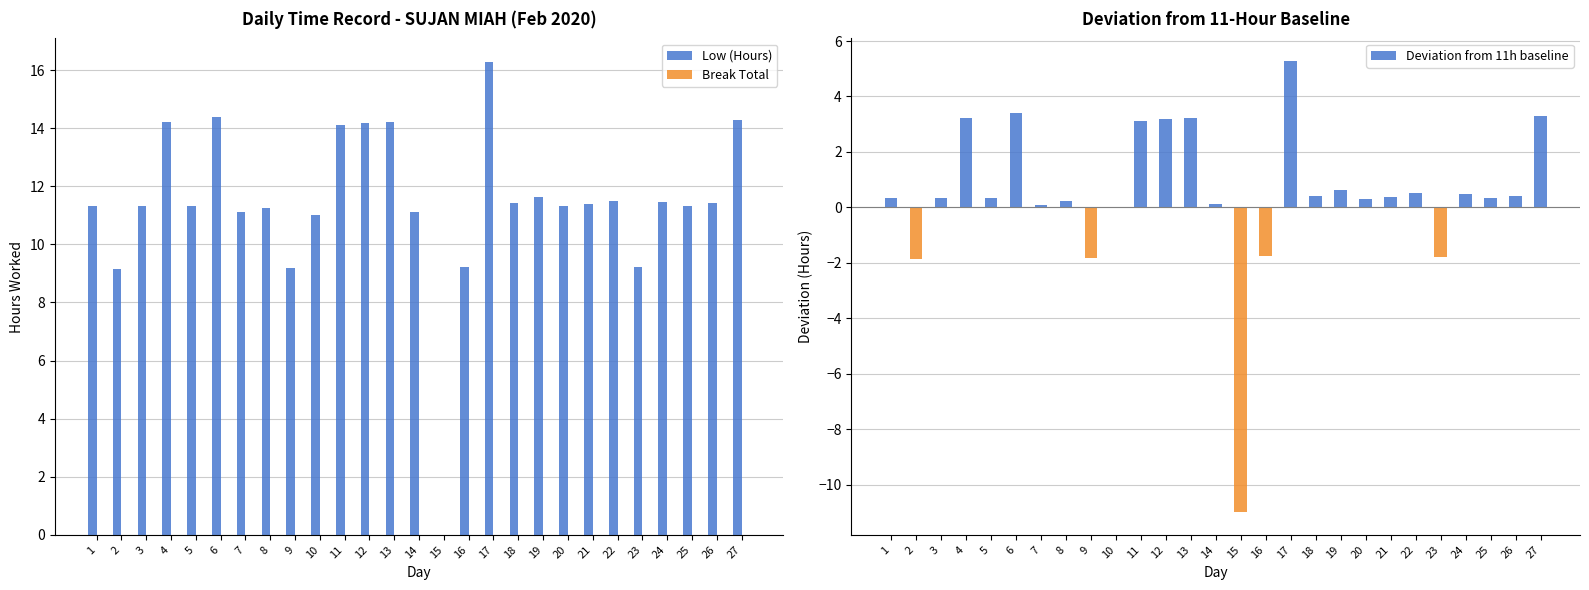

Is the value of Low (Hours) at 18 greater than the value of Break Total at 26?

Yes